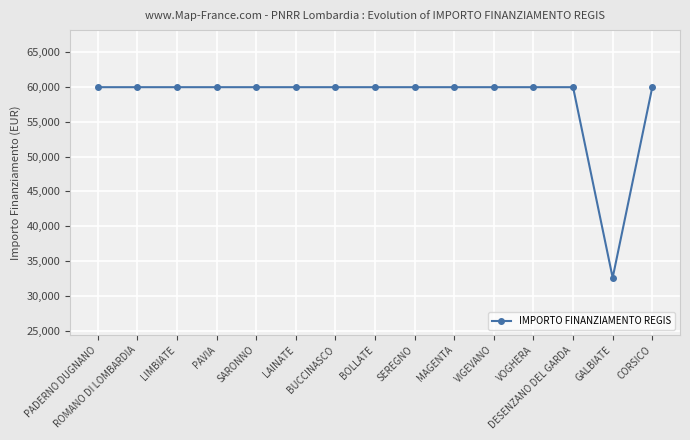

What is the value of the 2nd point from the left?

59966